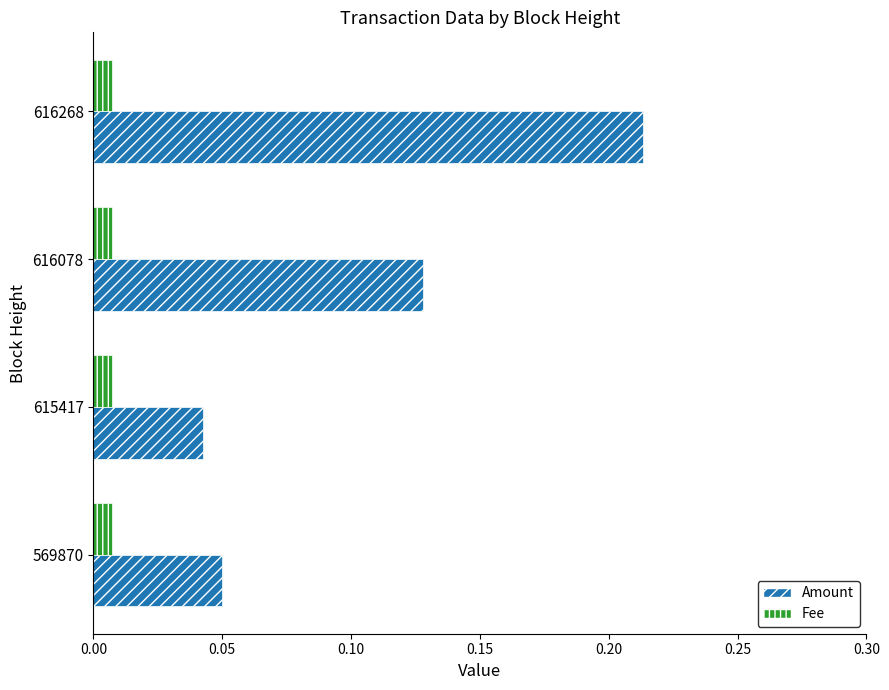

What are all the series names shown in the legend?

Amount, Fee